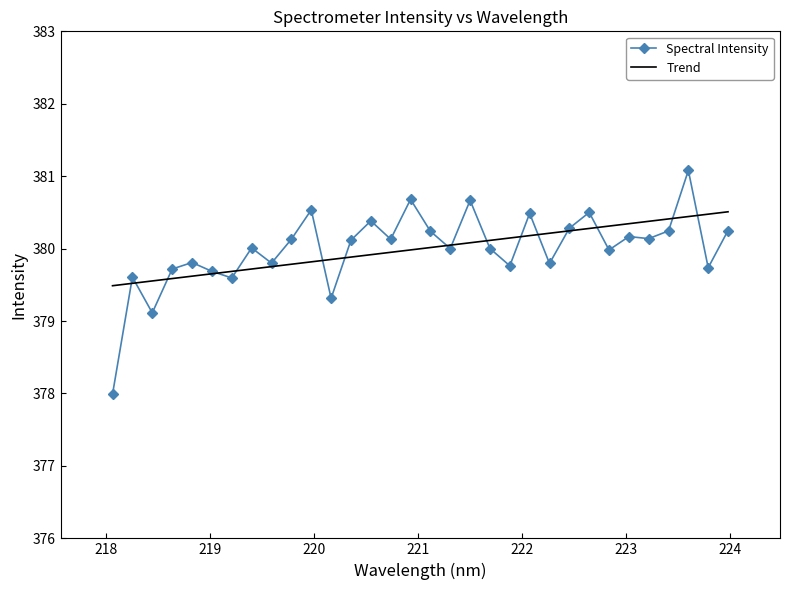

List the labels in order of value, largest first.

223.5987, 220.9264, 221.4993, 219.9712, 222.6447, 222.0721, 220.5444, 222.4538, 223.9802, 223.408, 221.1174, 223.0264, 223.2172, 219.7801, 220.7354, 220.3533, 219.3979, 221.3083, 221.6902, 222.8355, 218.8244, 219.589, 222.263, 221.8812, 223.7895, 218.6332, 219.0156, 218.2508, 219.2067, 220.1623, 218.442, 218.0596